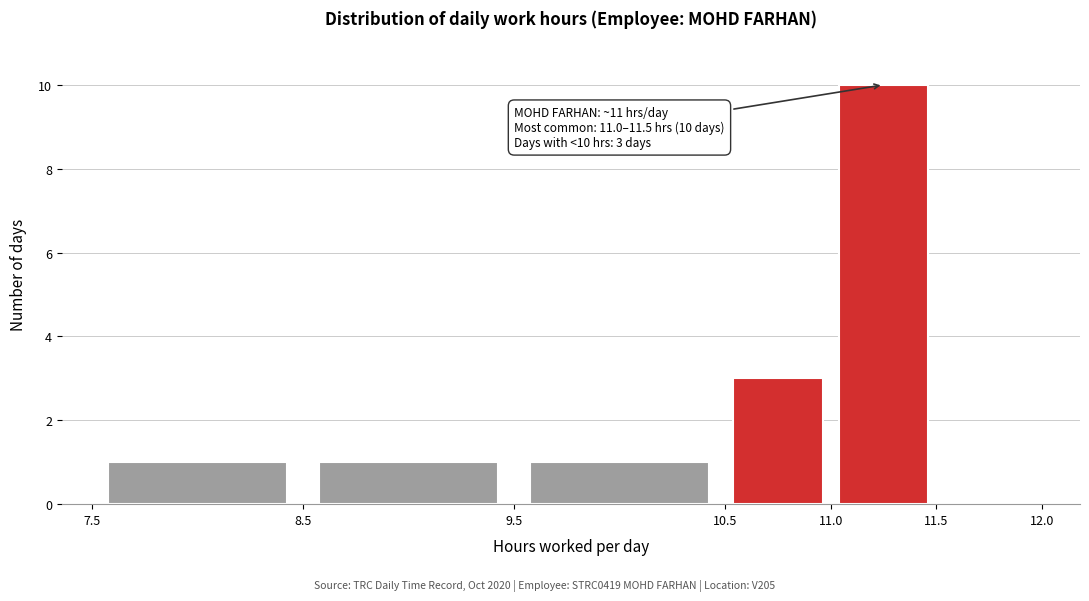

Over which range of the x-axis is the bar tallest?

11.0 to 11.5